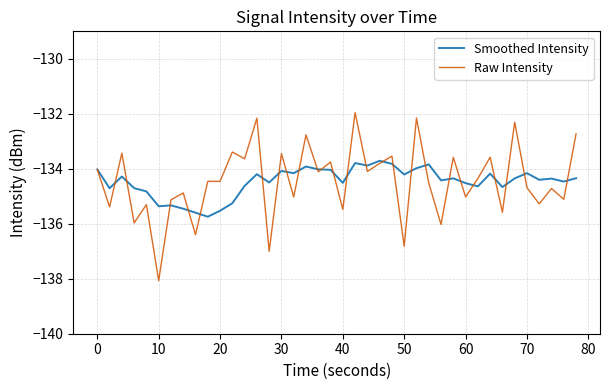

What is the average value of the Smoothed Intensity series?

-134.5